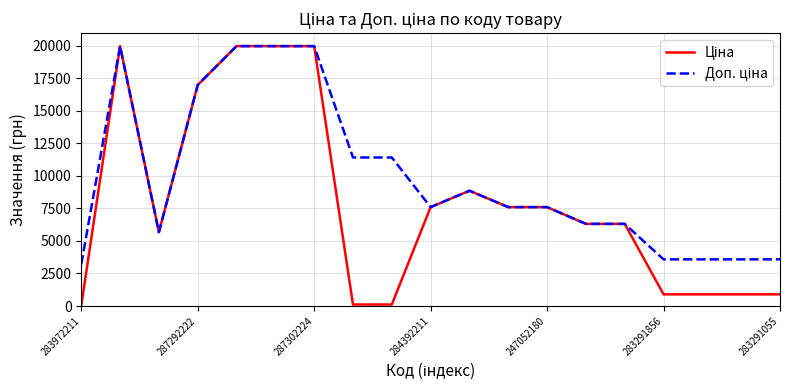

How many lines are shown in the chart?

2